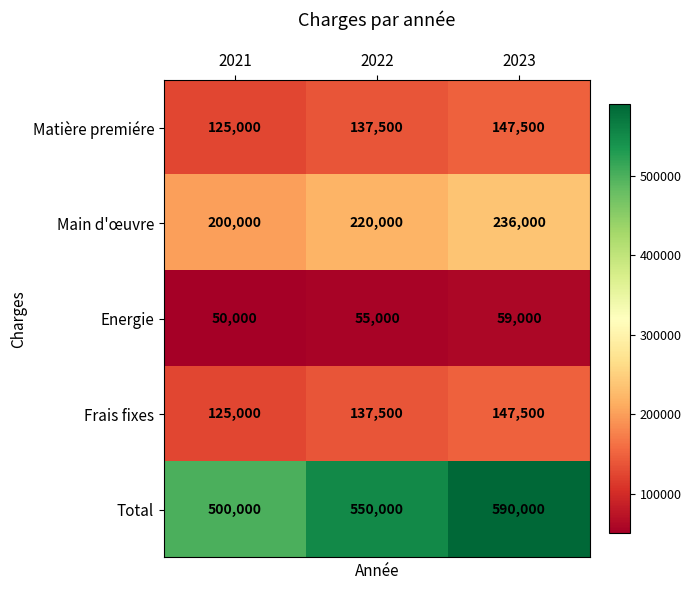

Which series has the largest range (max minus min)?

Total